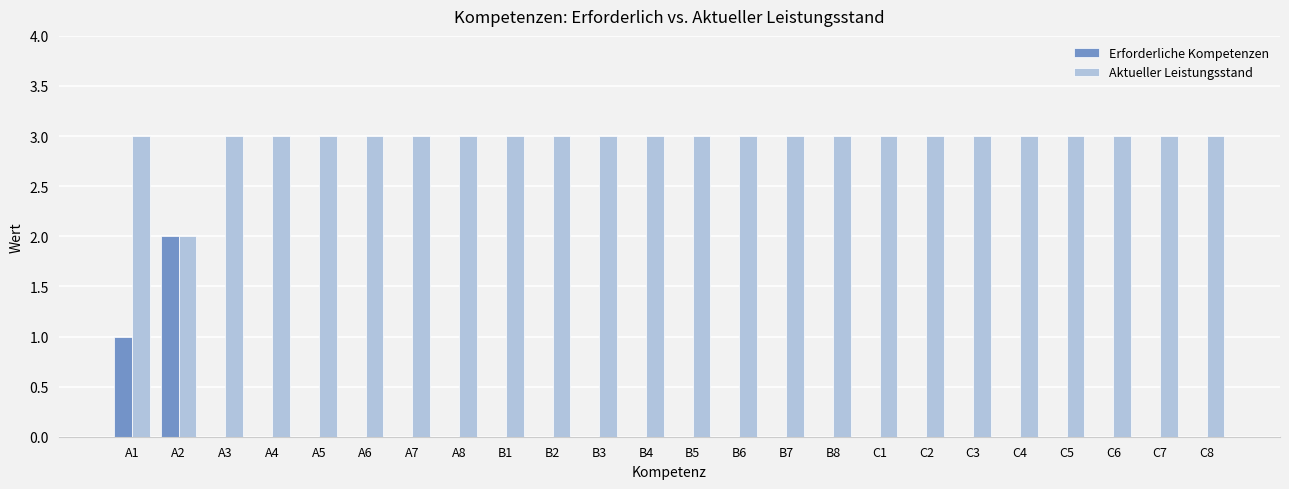

What is the highest value of the Aktueller Leistungsstand series?

3